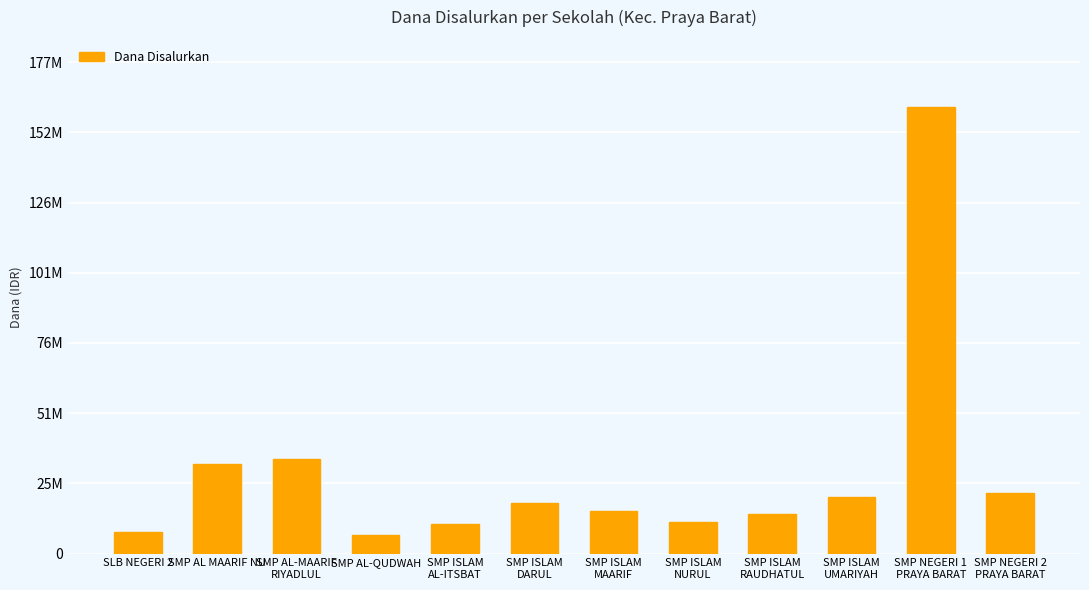

Where is the data nearest to the value 83812500?

SMP AL-MAARIF
RIYADLUL